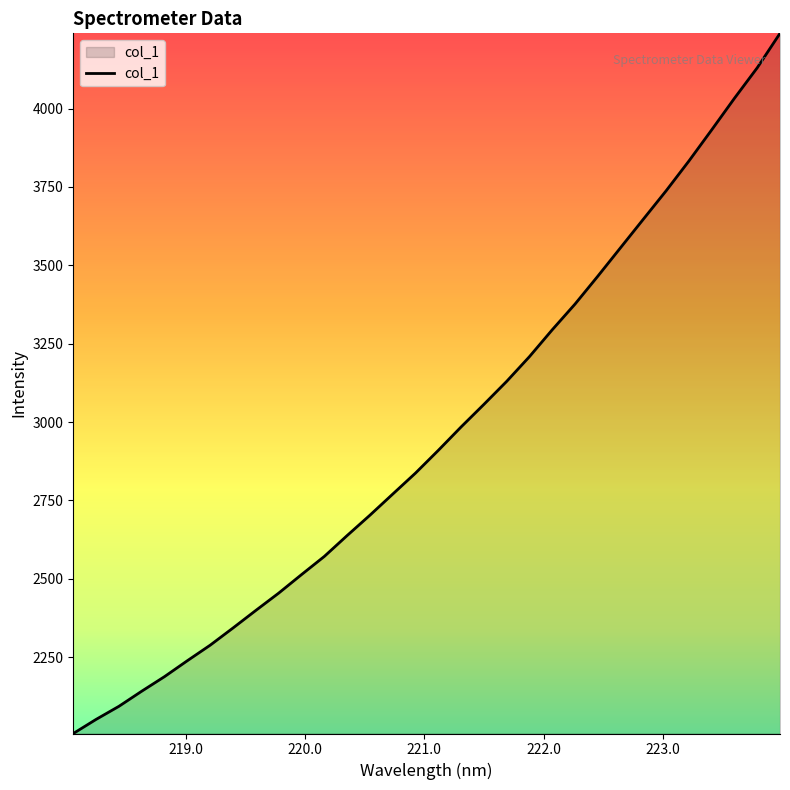

Does the chart have visible grid lines?

No